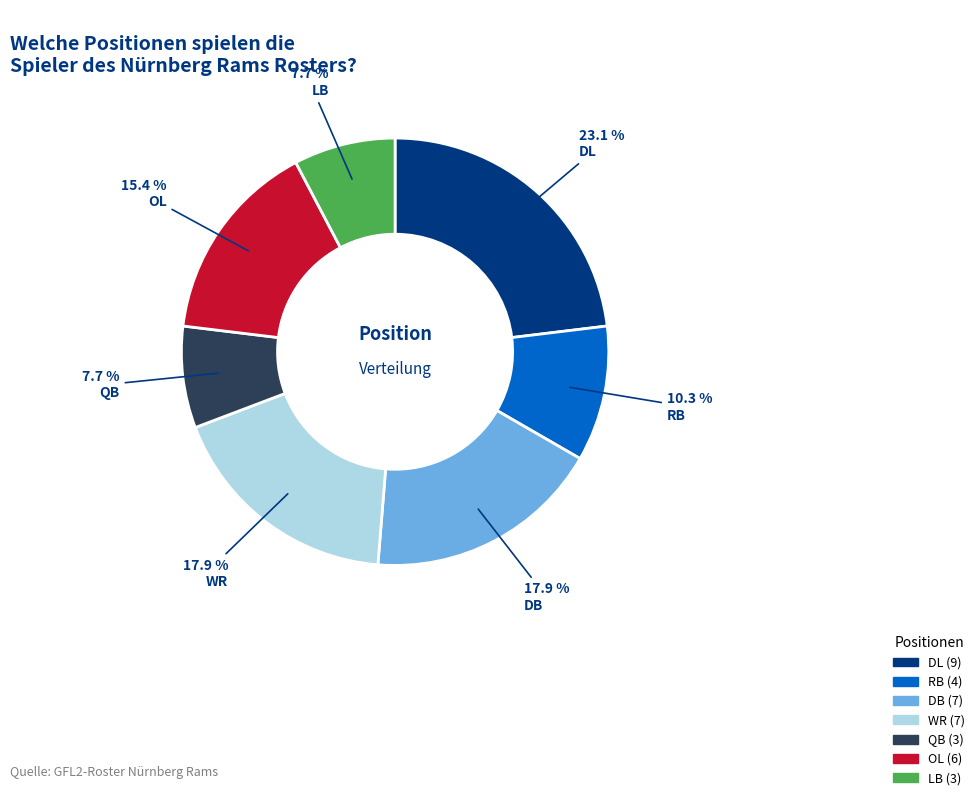

To the nearest percent, what portion does DB represent?

18%